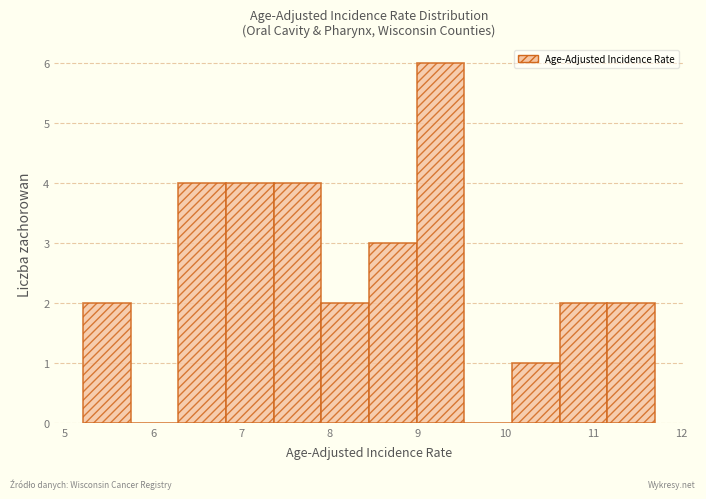

Reading left to right, list every bar in this chart as the range it spans on the x-axis followed by its height. Neither the bar edges nor the heights are printed on the chart, so give them approximately, as read against the axes.

5.2 to 5.7: 2
5.7 to 6.3: 0
6.3 to 6.8: 4
6.8 to 7.4: 4
7.4 to 7.9: 4
7.9 to 8.5: 2
8.5 to 9.0: 3
9.0 to 9.5: 6
9.5 to 10.1: 0
10.1 to 10.6: 1
10.6 to 11.2: 2
11.2 to 11.7: 2